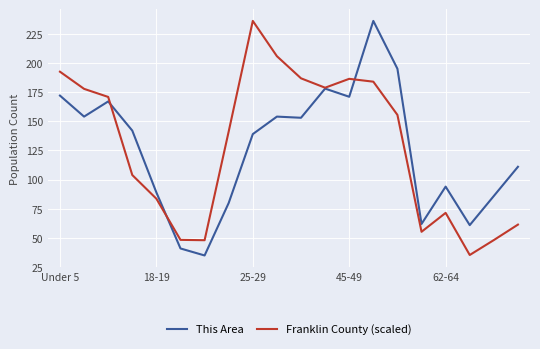

What is the minimum value shown in the chart?

35.0